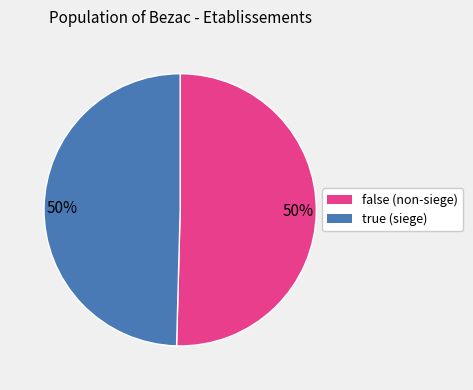

To the nearest percent, what is the average slice percentage?

50%